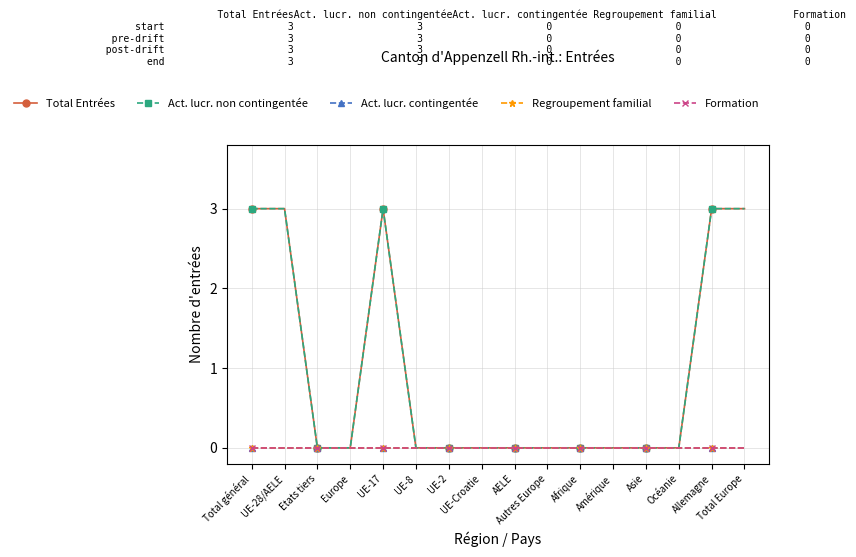

The Regroupement familial series shows 0 at Asie. True or false?

True